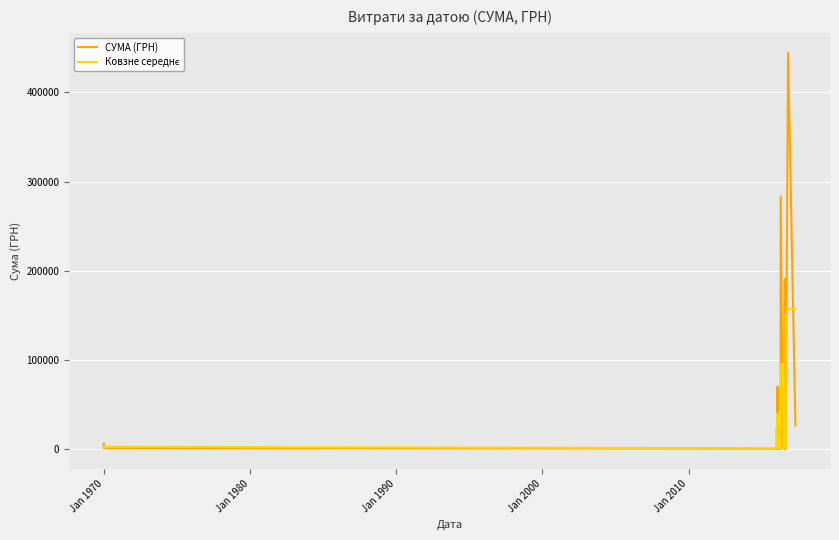

What are all the series names shown in the legend?

СУМА (ГРН), Ковзне середнє